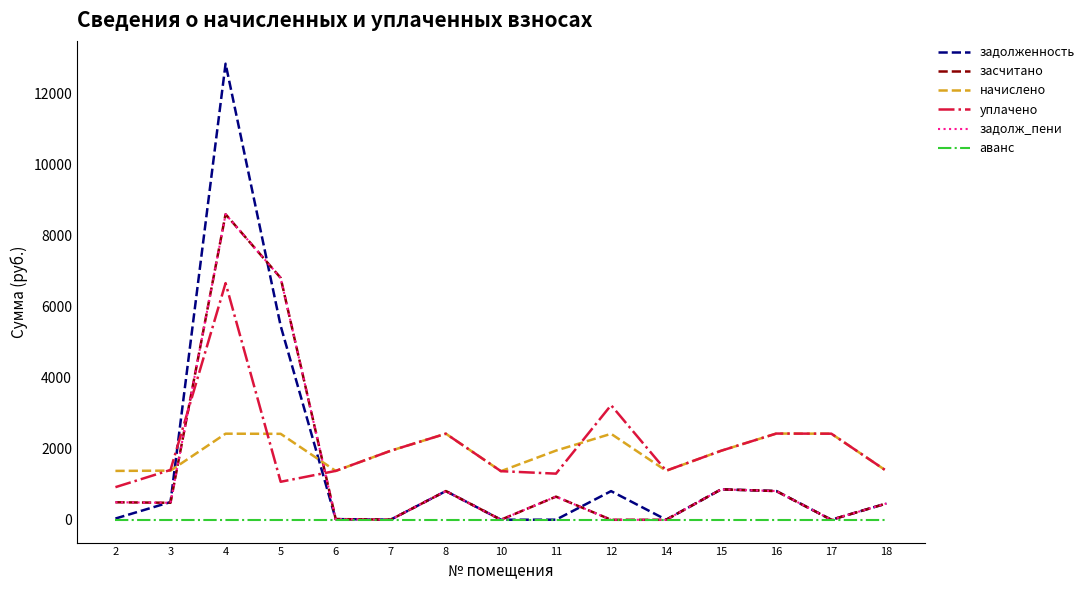

Does the chart display data point markers on the line(s)?

No